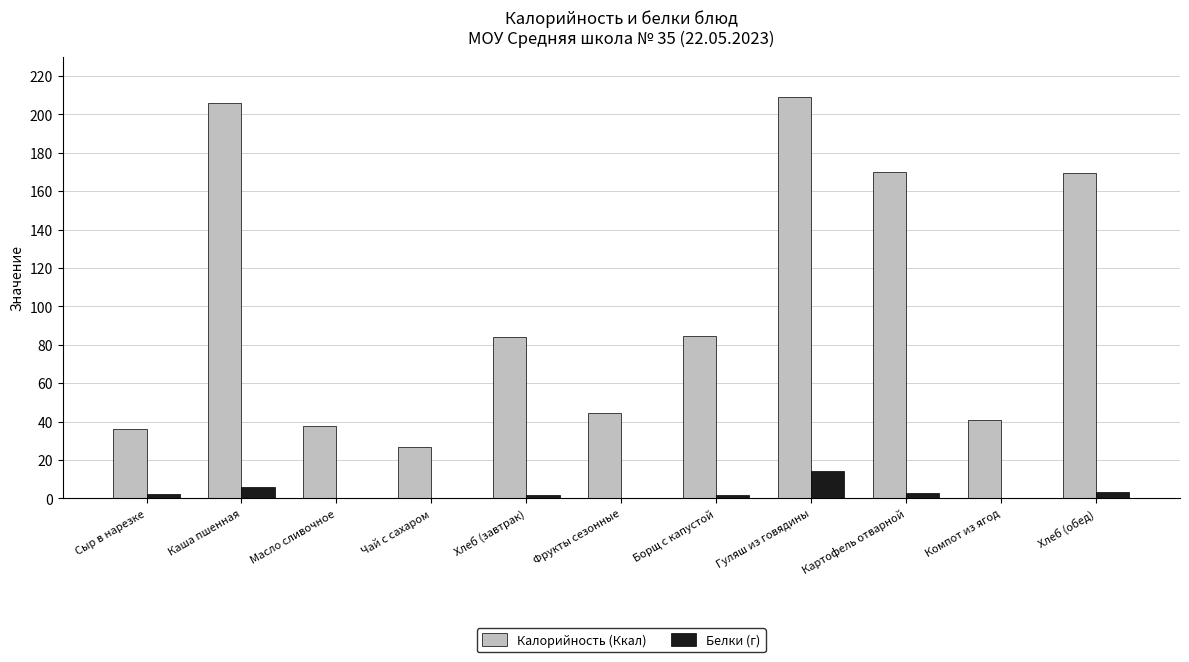

Which series changed the most between Сыр в нарезке and Картофель отварной?

Калорийность (Ккал)